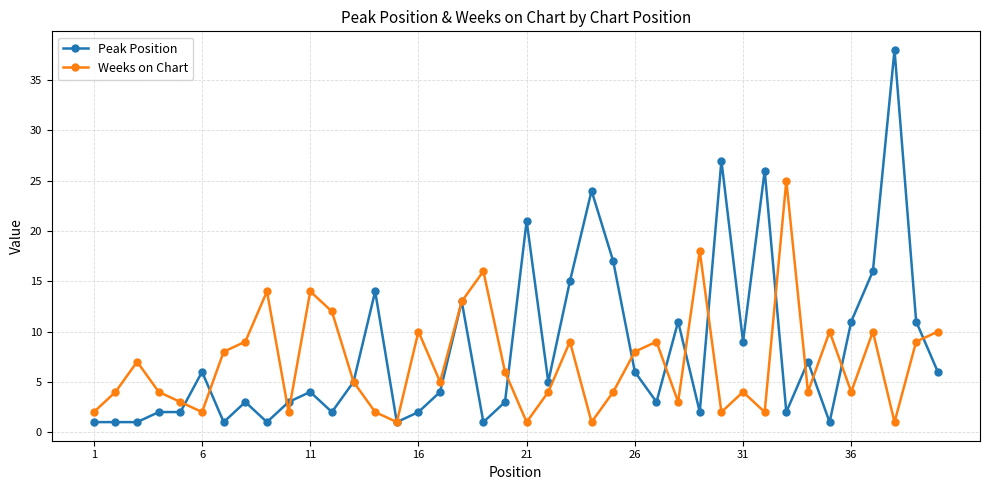

What is the difference between the maximum and second lowest values in the Weeks on Chart series?

24